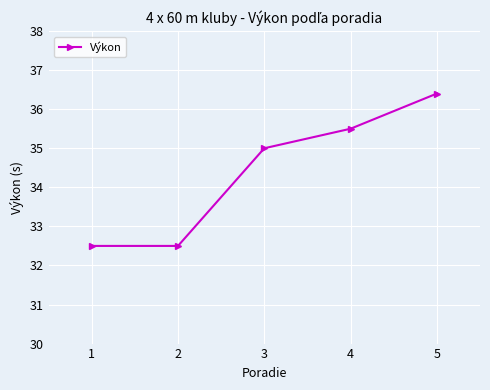

What is the change in value from 1 to 3?

+2.5